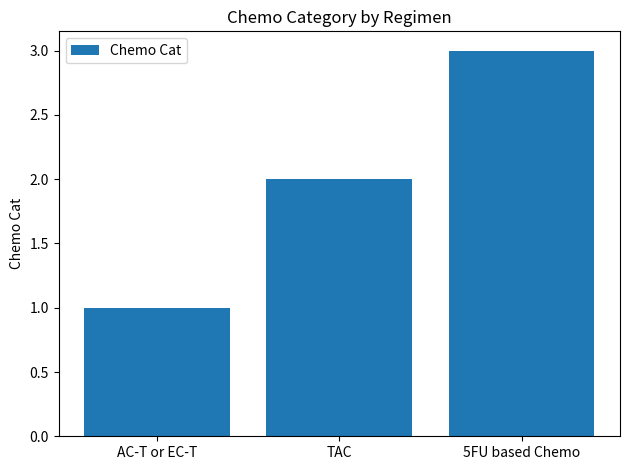

At which category does the chart reach its peak across all series?

5FU based Chemo